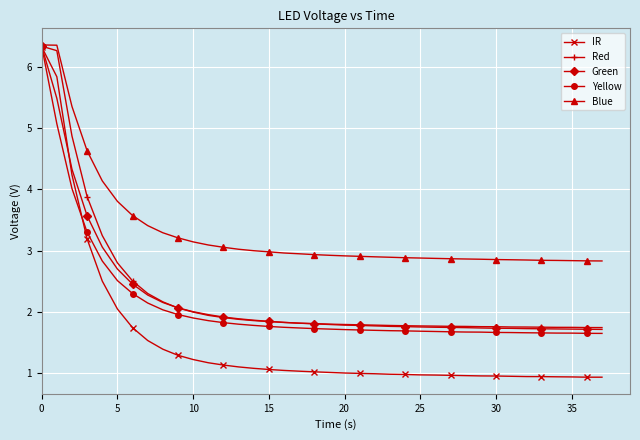

Which series has the widest spread of values?

IR